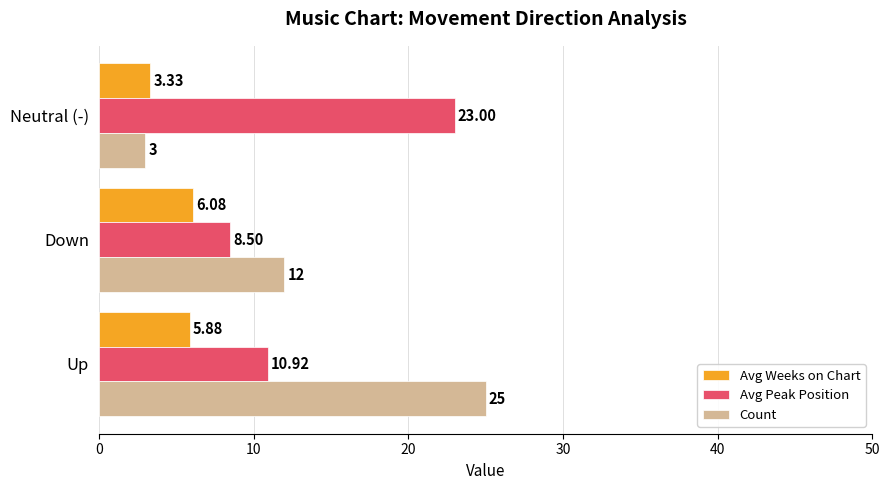

What is the sum of the Avg Weeks on Chart values at Up and Down?

12.0